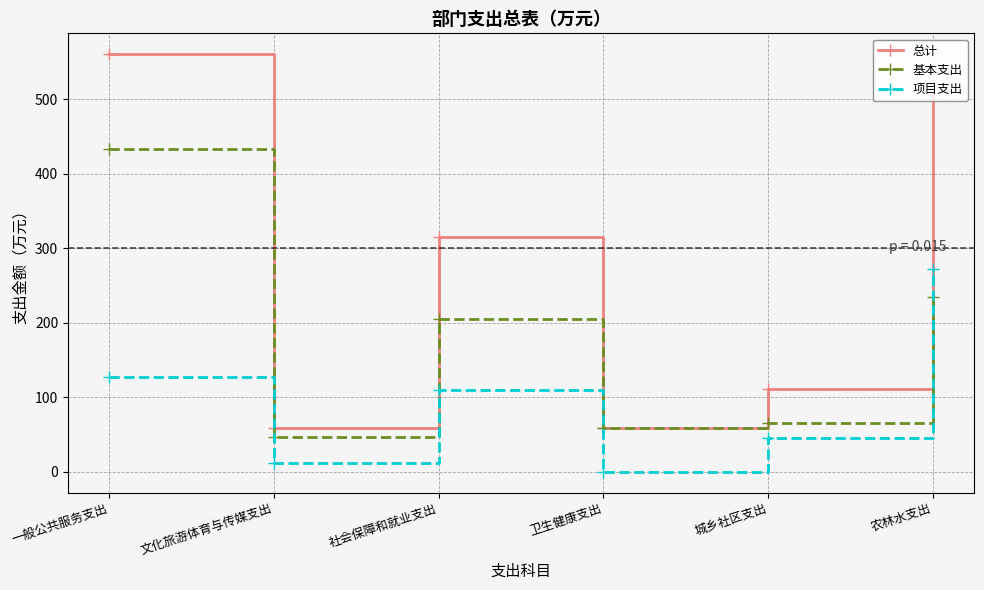

At how many categories does at least one series exceed 337?

2